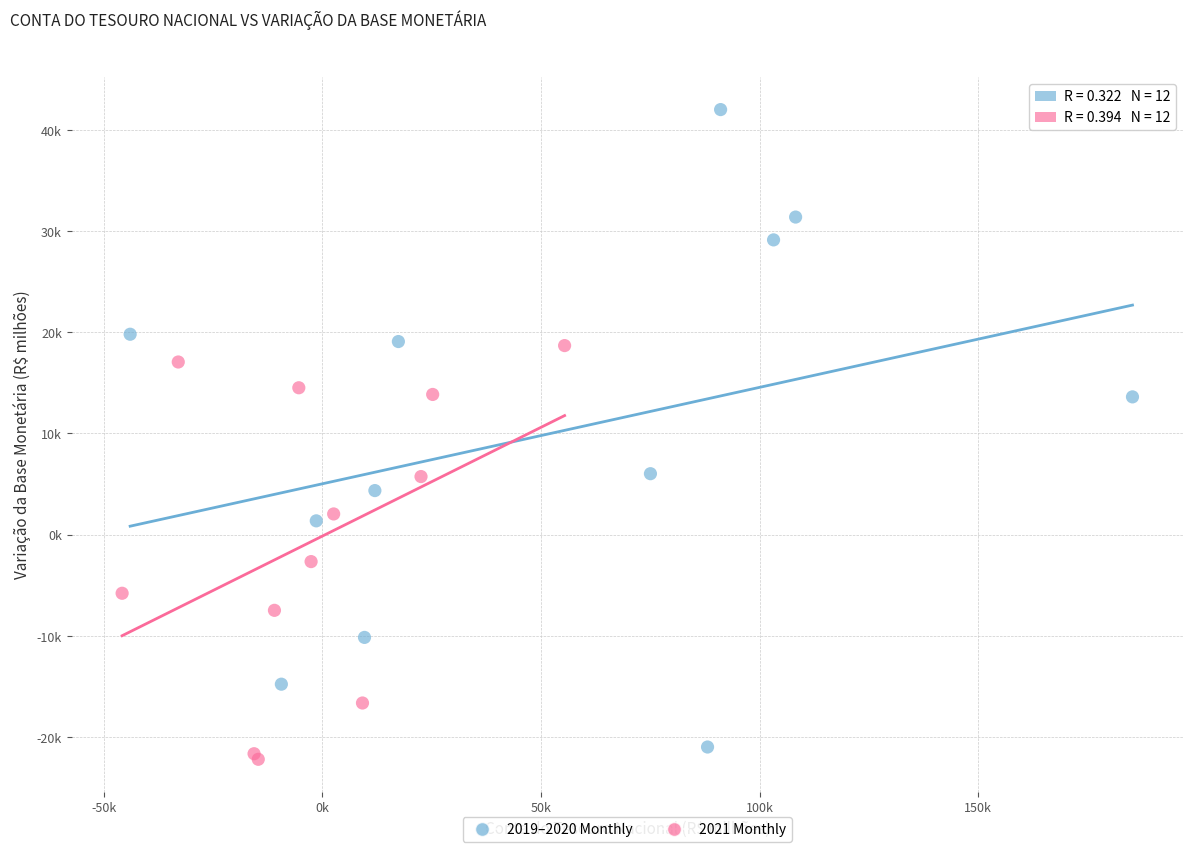

Which series has the widest spread of Y values?

2019–2020 Monthly